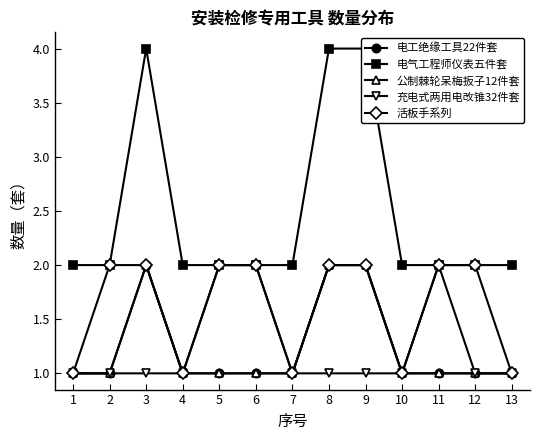

How many distinct data groups are displayed?

5